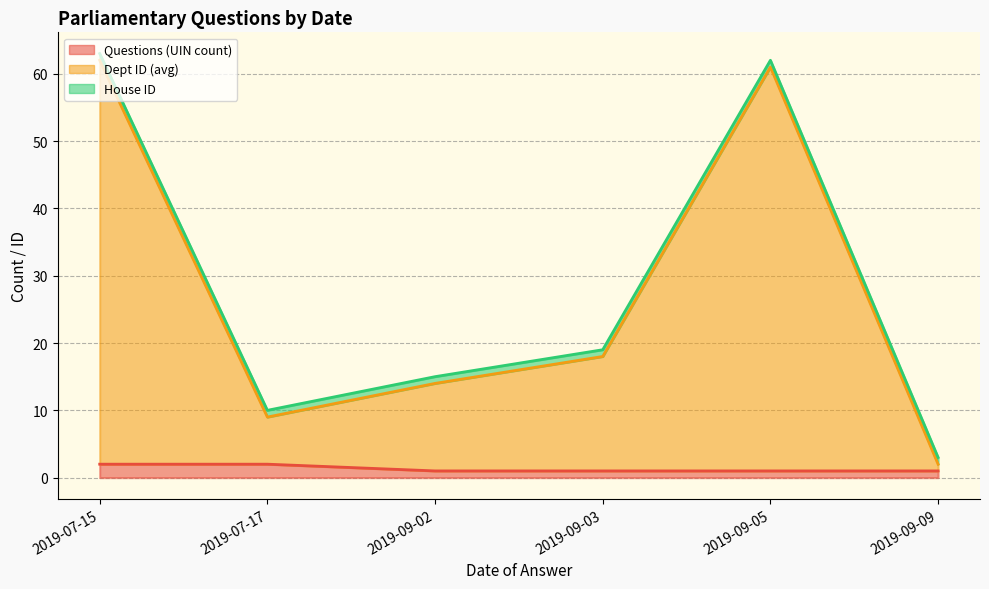

At which category is the sum across all series the highest?

2019-07-15